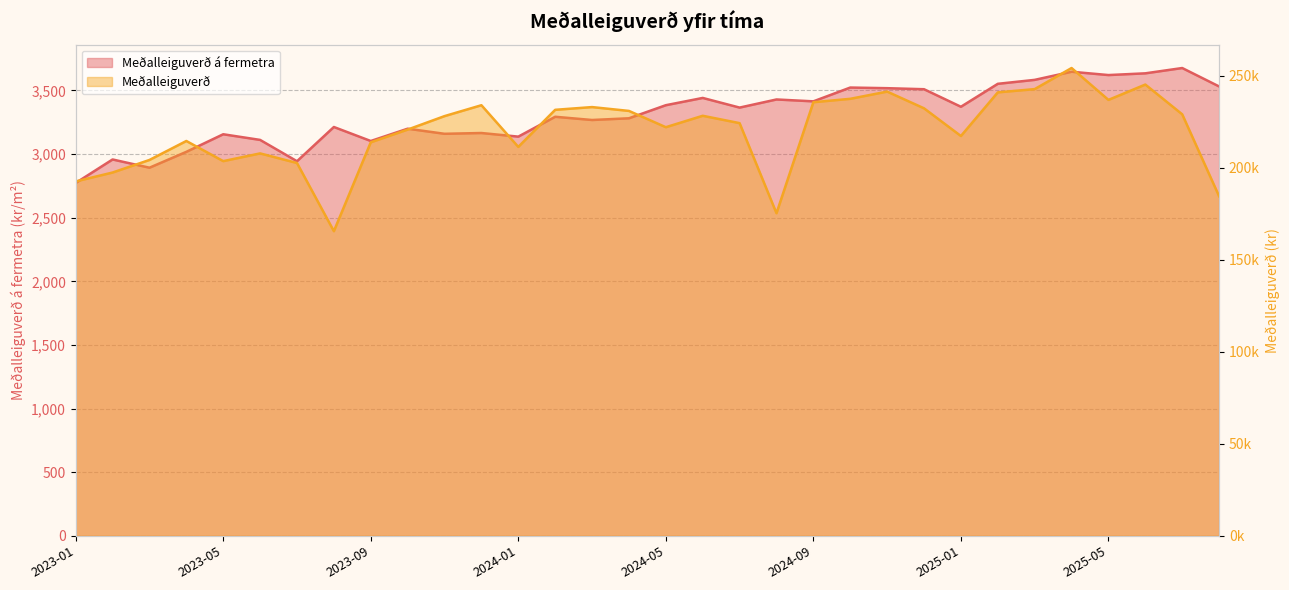

At 2025-01, list the series in order from smallest to largest.

Meðalleiguverð á fermetra, Meðalleiguverð